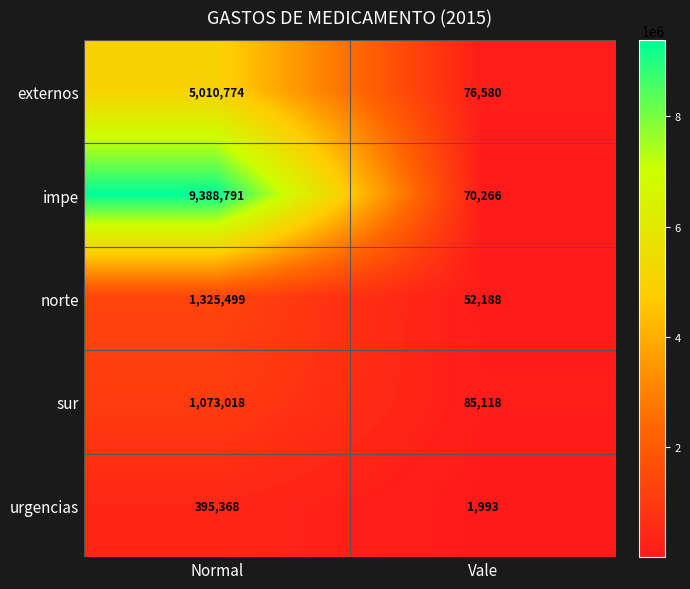

What is the difference between the maximum and minimum values in the impe series?

9318525